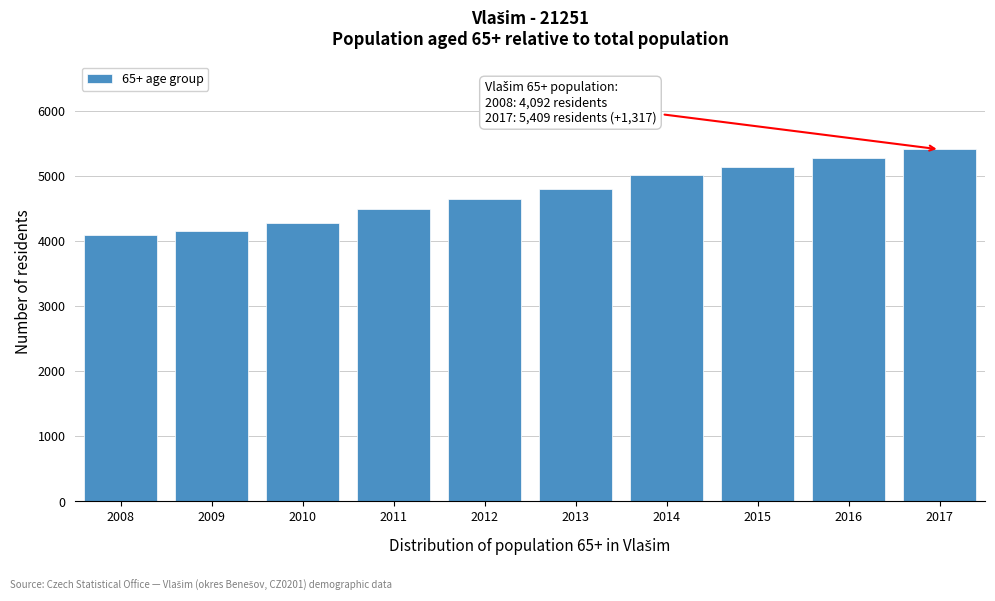

Reading left to right, extract all data points from this chart.

4092	4161	4280	4486	4653	4806	5012	5134	5276	5409